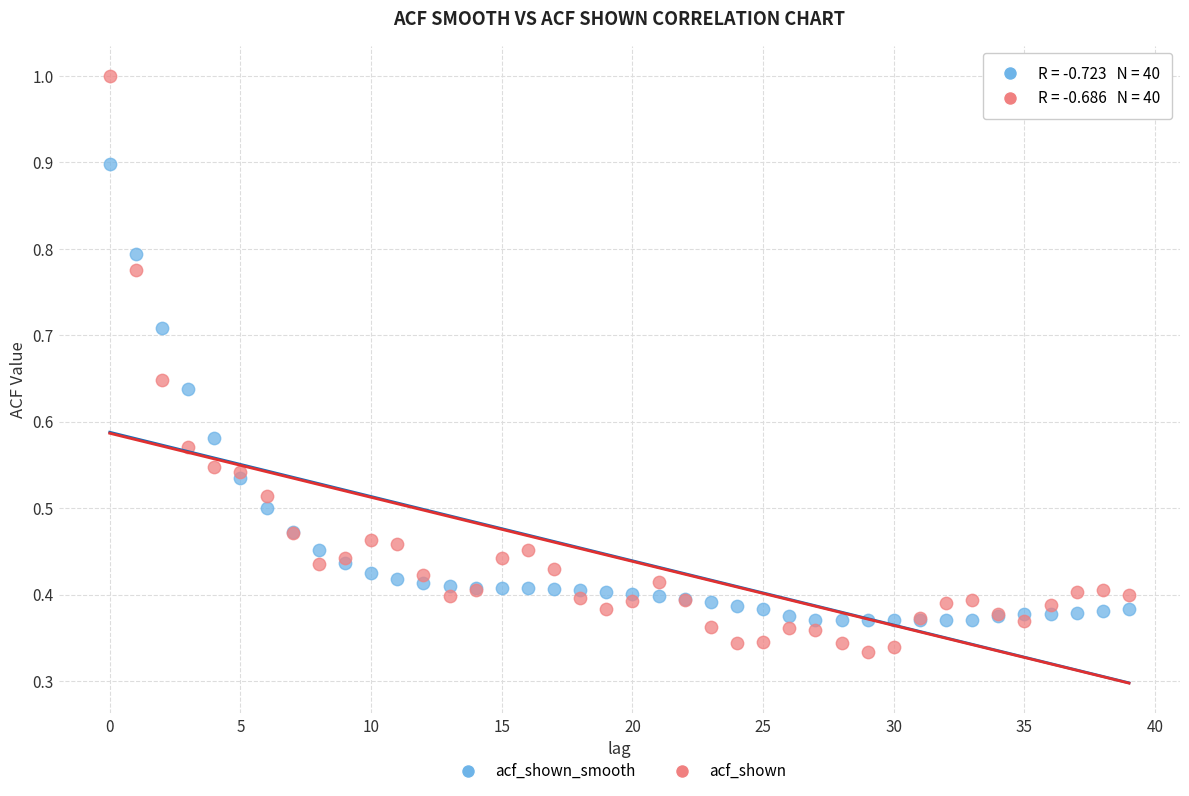

Which series reaches the maximum Y coordinate?

acf_shown